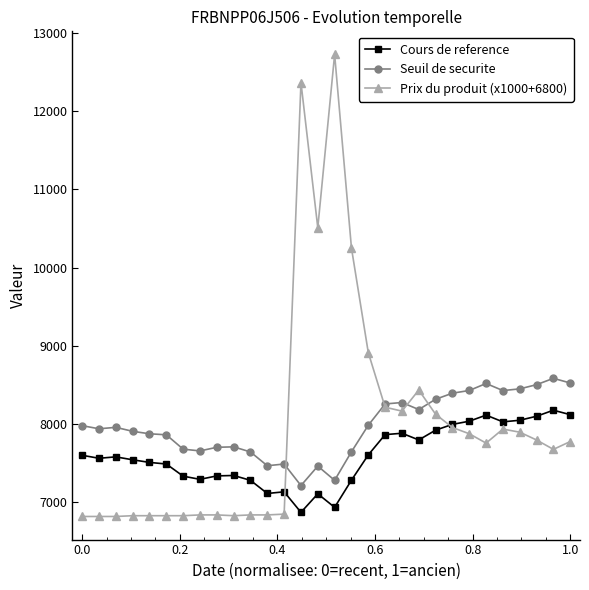

What is the value of the Prix du produit (x1000+6800) point at the 26th from the left?

7930.0